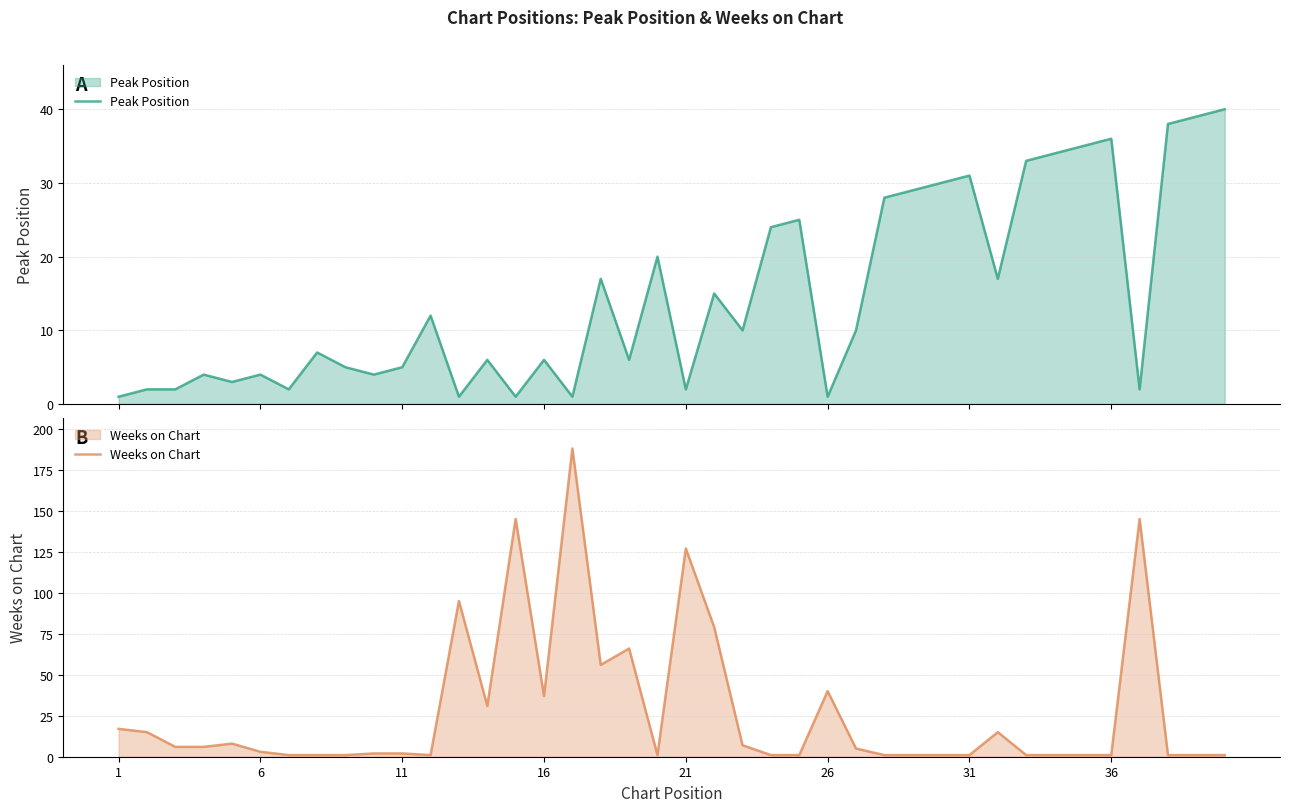

Which series ends up on top after the final intersection of Peak Position and Weeks on Chart?

Peak Position